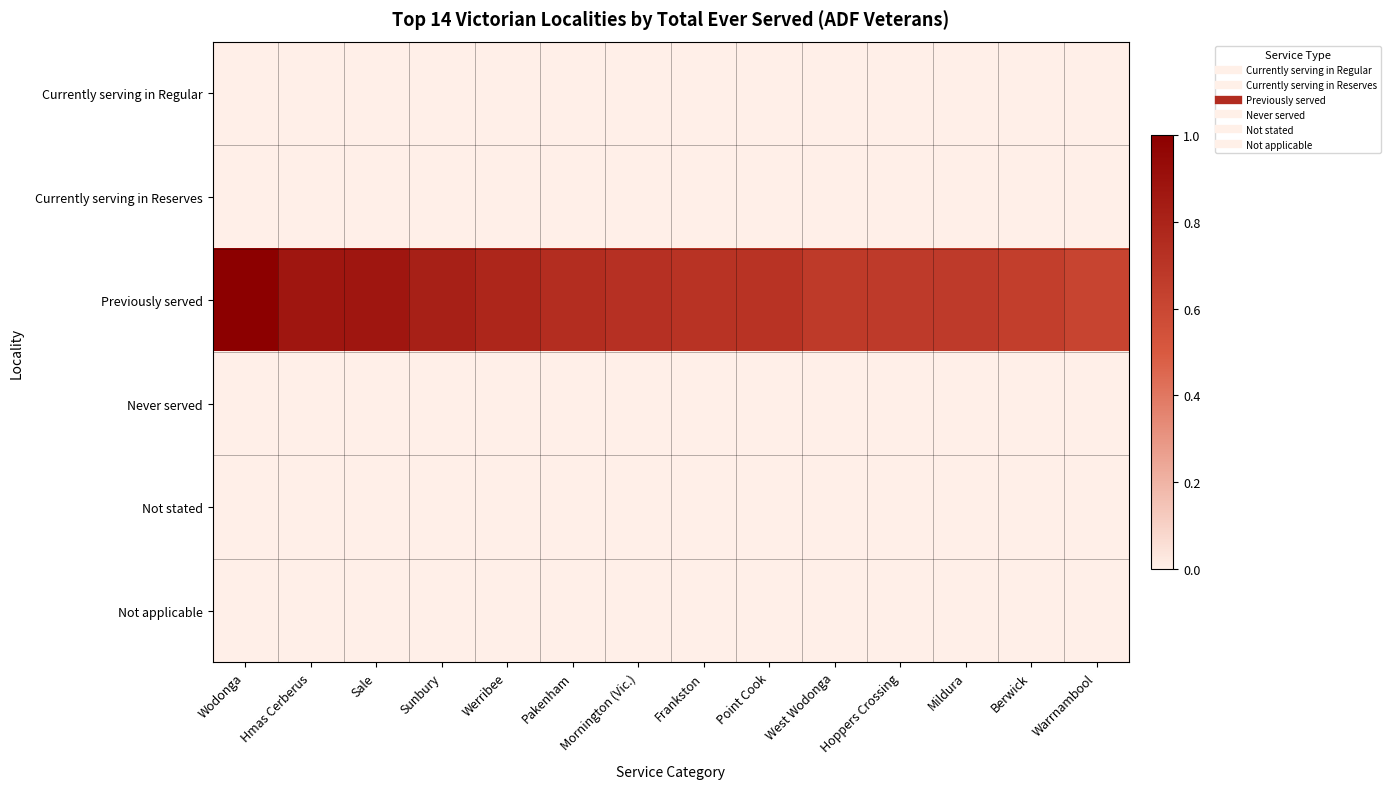

What is the maximum value shown in the chart?

1.0